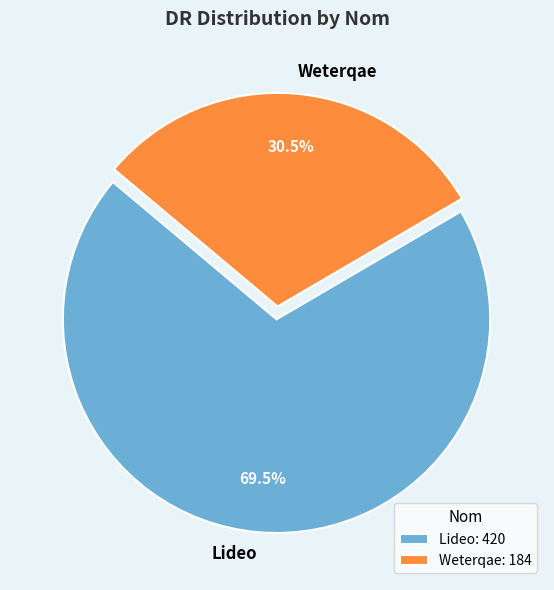

Do Weterqae and Lideo together represent more than half of the pie?

Yes